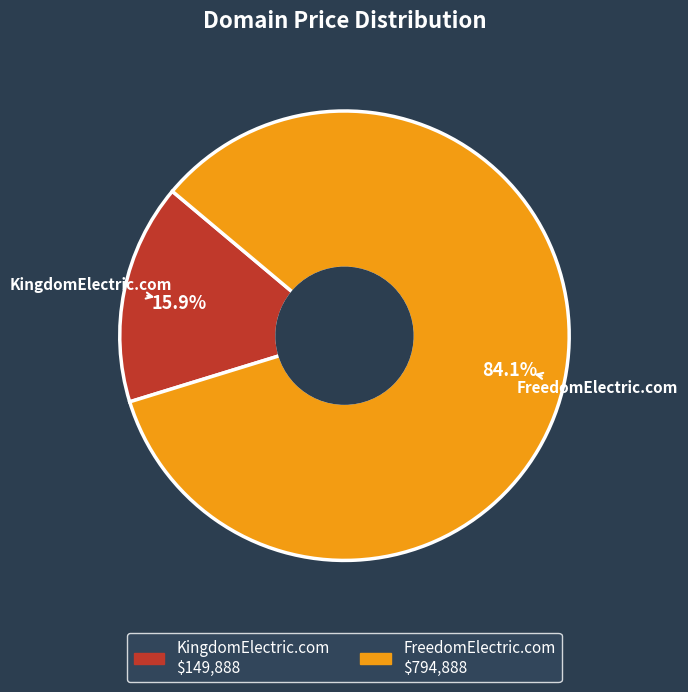

How many segments does this pie chart have?

2